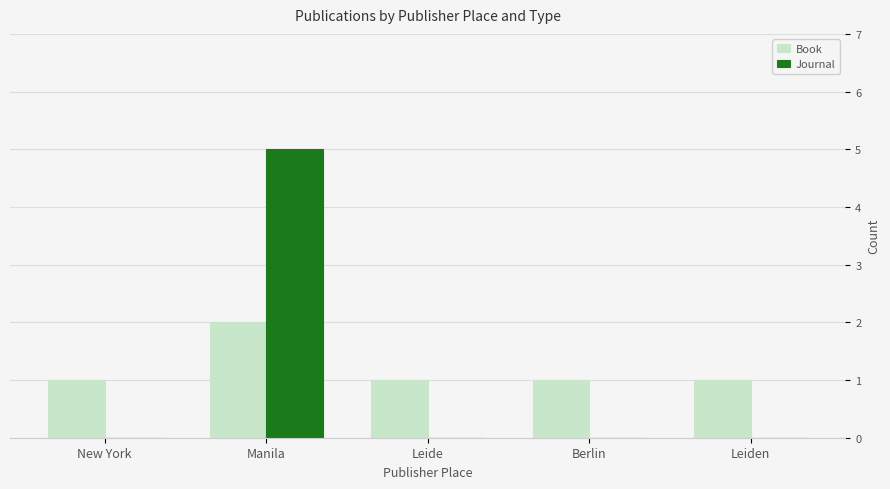

At which label does Journal reach its peak?

Manila